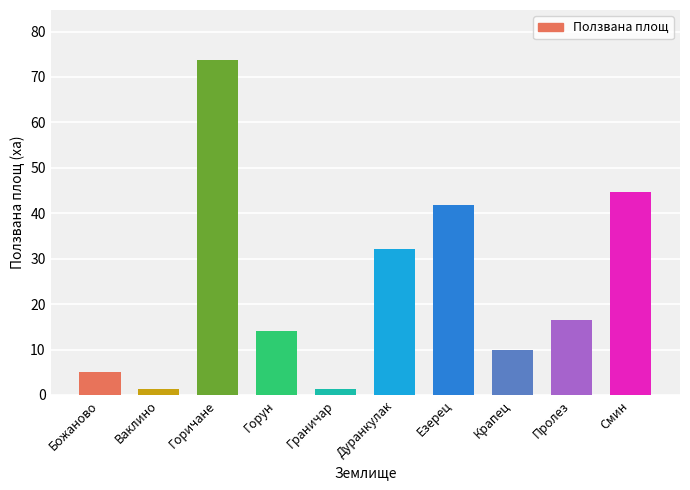

What is the maximum value shown in the chart?

73.7